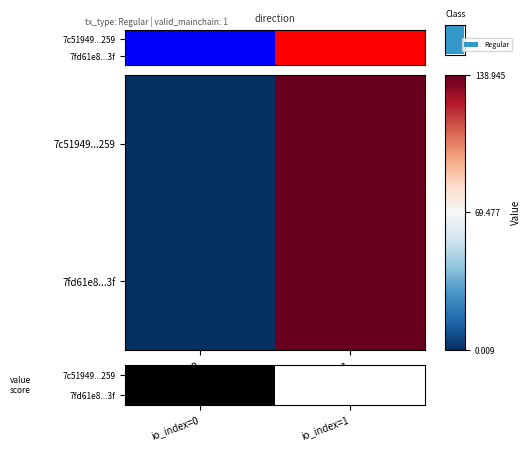

The value of 7fd61e8...3f at io_index=1 is 220.7. True or false?

False